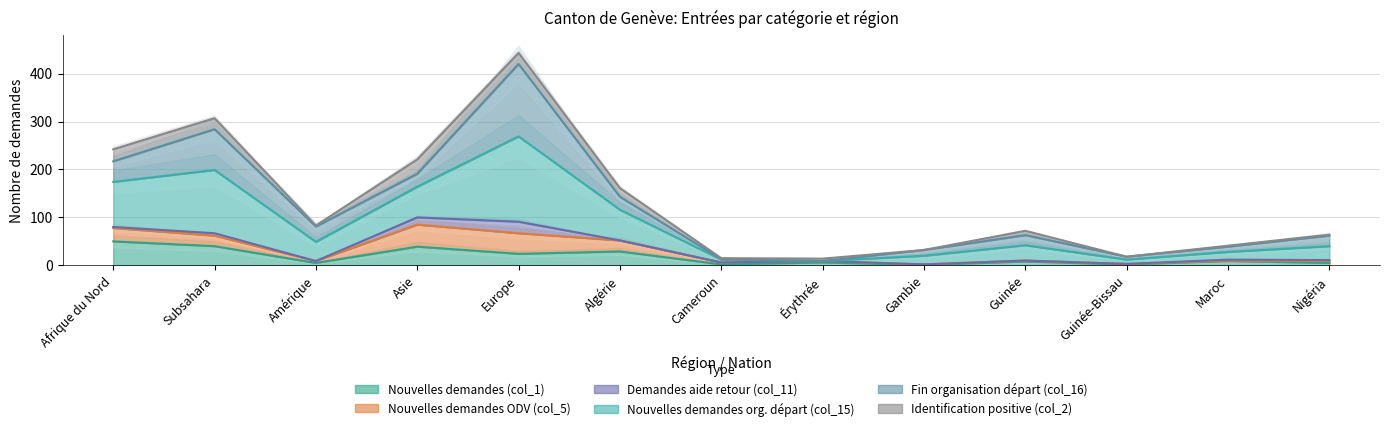

What is the greatest value displayed?

420